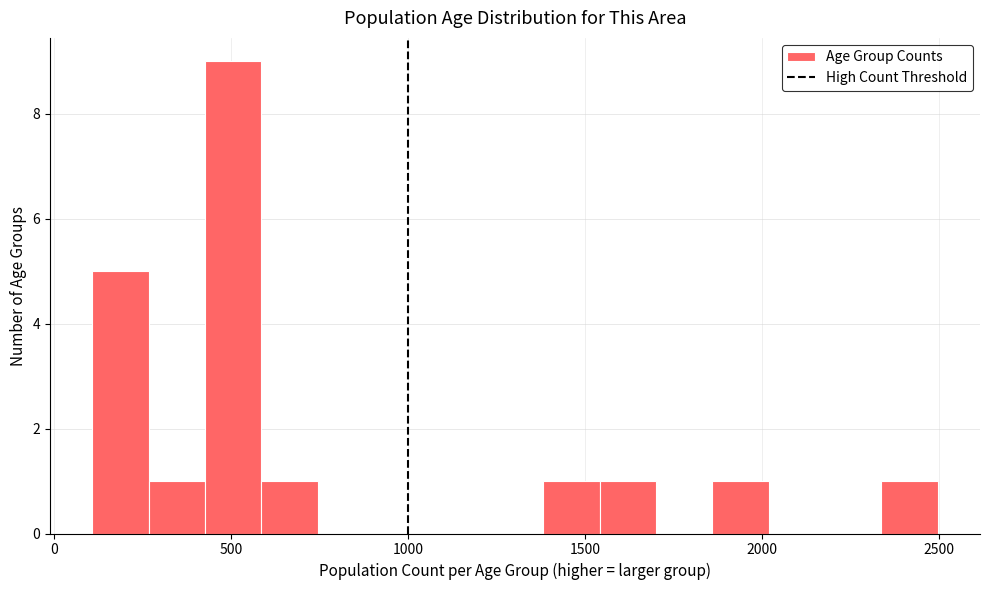

Around what value on the x-axis is the tallest bar? Give the approximate position of its centre, as read against the axis.

500